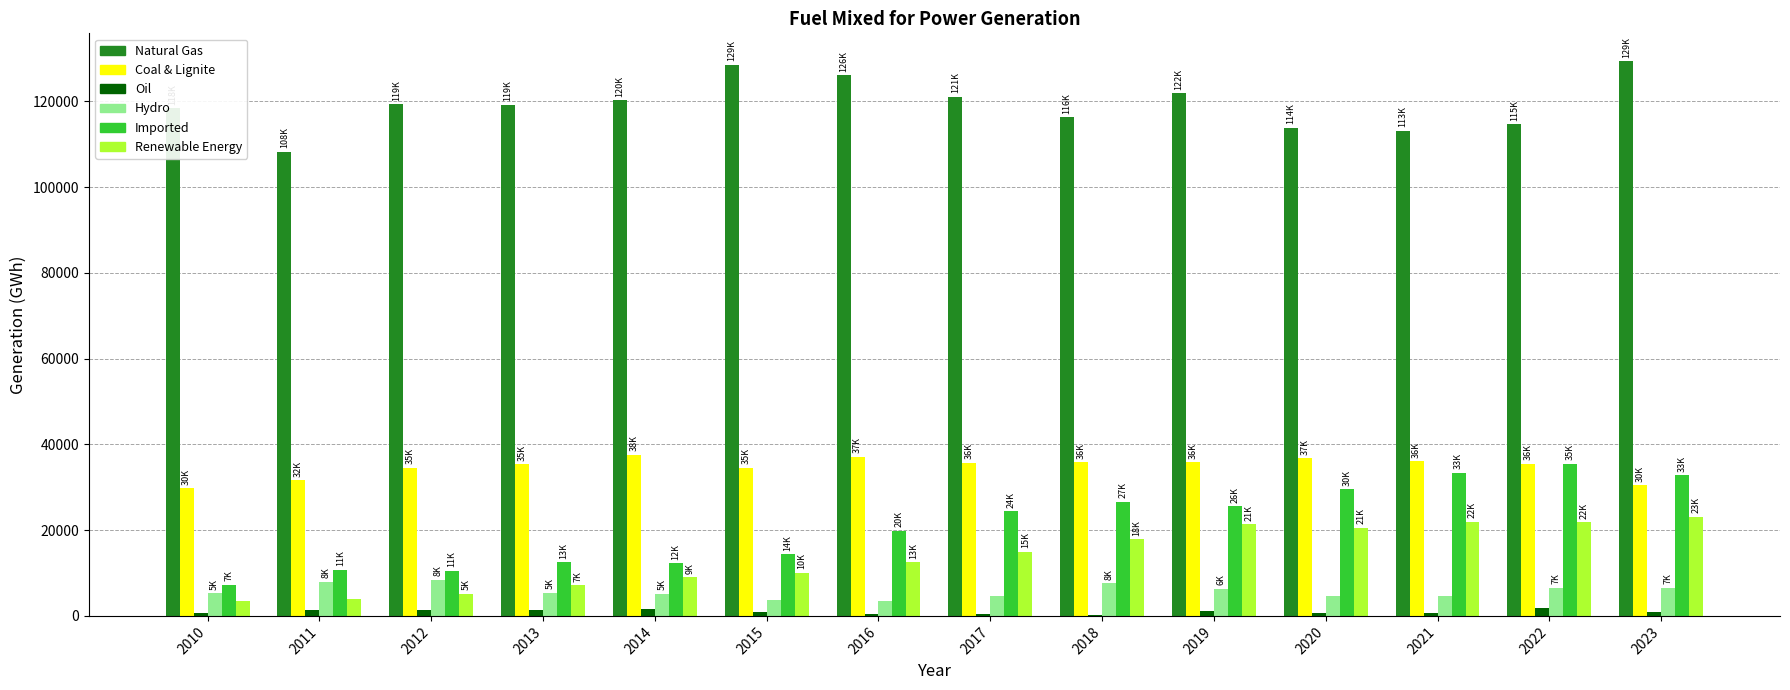

What is the maximum value for Coal & Lignite?

37571.9